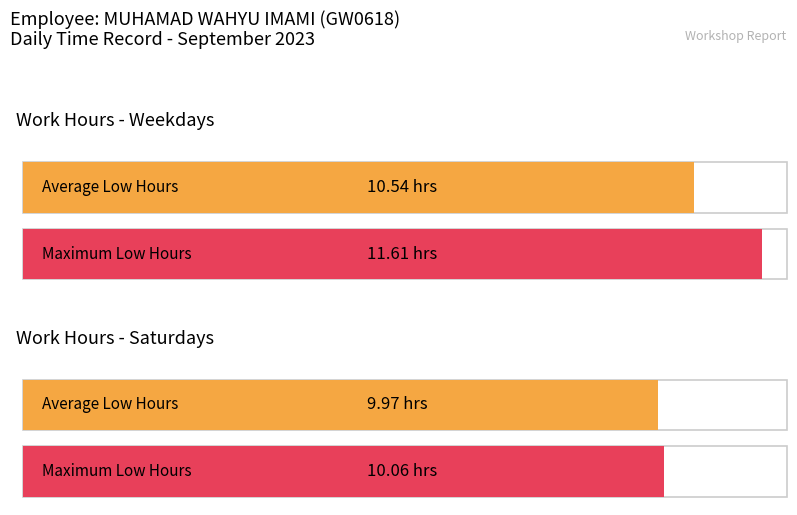

The chart shows a value of -5.2 at 17. True or false?

False